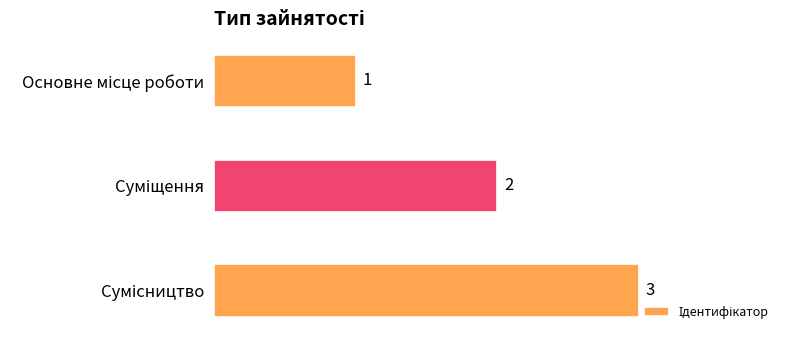

What is the greatest value displayed?

3